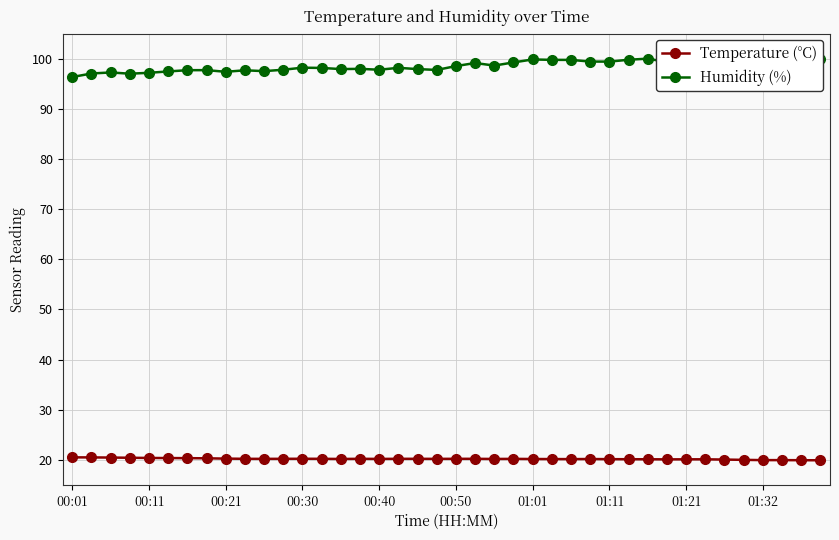

True or false: Temperature (°C) has more than 1 points higher than both neighbors.

True